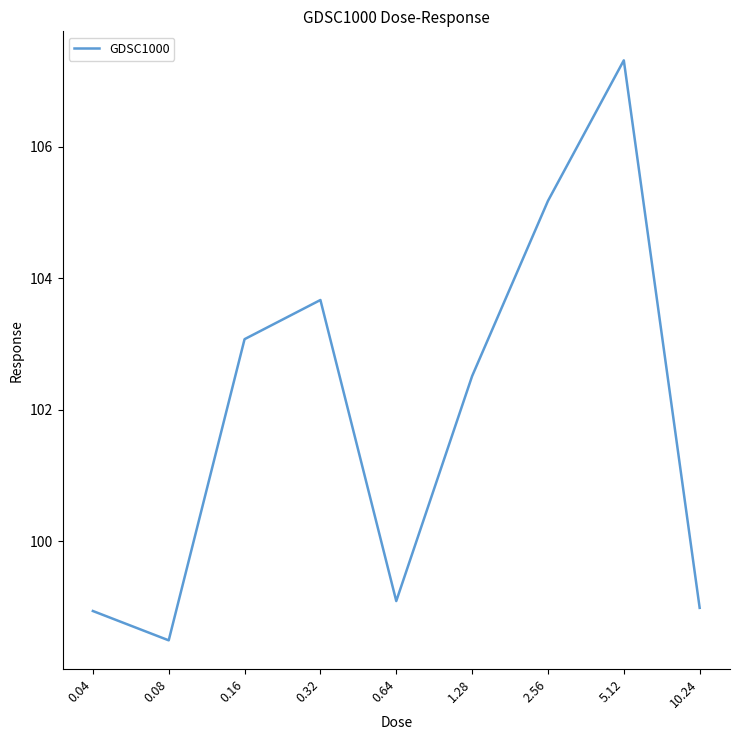

Which has a higher value, 0.08 or 10.24?

10.24